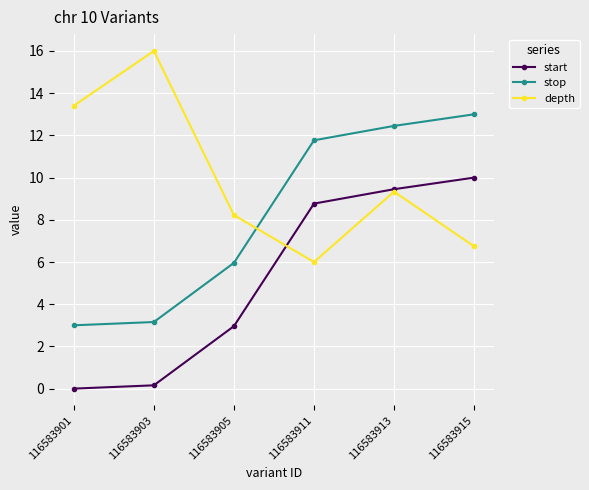

List the labels in order of depth value, smallest first.

116583911, 116583915, 116583905, 116583913, 116583901, 116583903